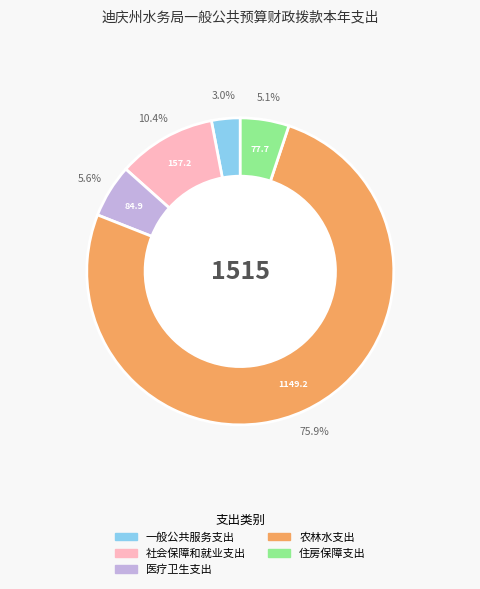

To the nearest percent, what is the difference between the 医疗卫生与计划生育支出 and 一般公共服务支出 slice percentages?

3%